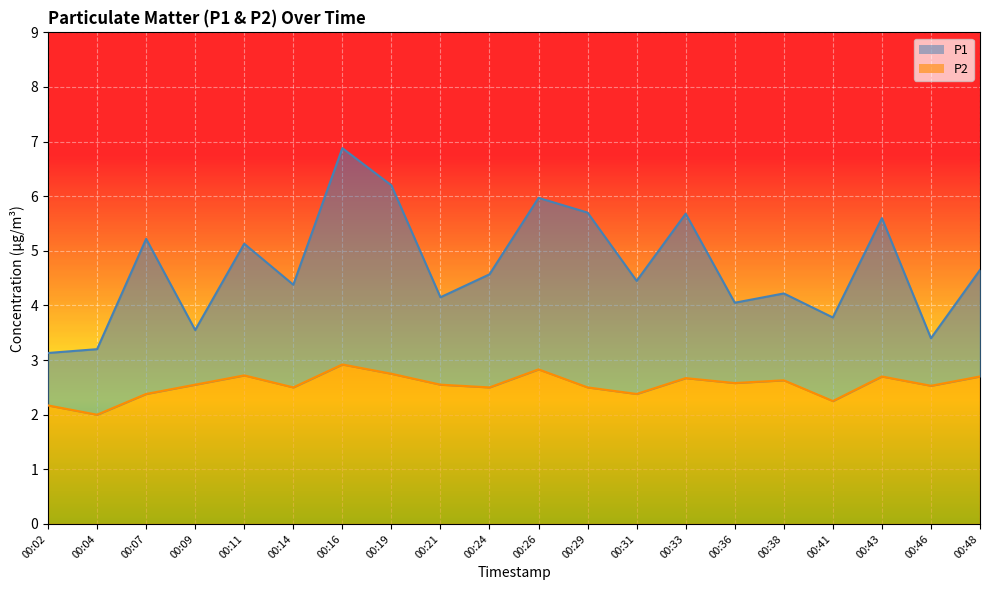

True or false: P2 and P1 cross at least once.

False